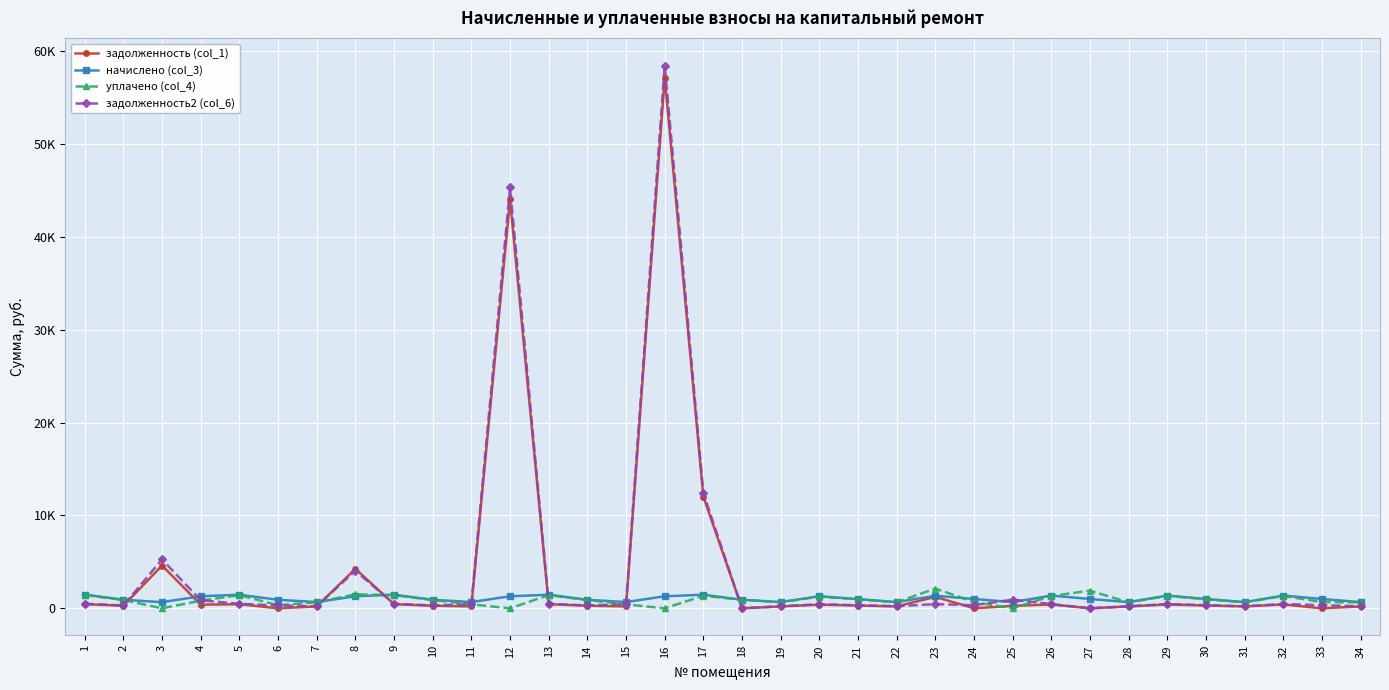

Reading left to right, list all the values displayed in this chart.

задолженность (col_1): 445.6	278.4	4602.6	392.5	442.2	0.0	203.1	4244.7	442.2	277.7	203.1	44018.4	442.2	277.7	203.1	57142.5	12026.7	0.0	203.1	392.3	301.0	202.5	1230.1	0.0	262.0	414.9	0.0	201.1	414.9	303.7	201.1	414.9	0.0	201.1
начислено (col_3): 1473.2	920.4	660.6	1297.0	1462.1	918.2	671.6	1297.0	1462.1	918.2	671.6	1297.0	1462.1	918.2	671.6	1297.0	1462.1	918.2	671.6	1297.0	995.3	669.4	1354.2	1004.1	665.0	1371.8	1004.1	665.0	1371.8	1004.1	665.0	1371.8	1004.1	665.0
уплачено (col_4): 1428.6	892.0	0.0	824.6	1417.0	334.4	650.9	1500.0	1417.0	889.9	427.0	0.0	1417.0	889.9	427.0	0.0	1350.0	918.2	650.9	1256.9	964.6	648.7	2131.6	669.4	0.0	1329.5	1900.0	644.5	1329.5	973.1	644.5	1329.5	669.4	644.5
задолженность2 (col_6): 490.1	306.8	5263.2	865.2	487.4	306.1	223.9	4041.7	487.4	306.1	447.8	45315.4	487.4	306.1	447.7	58439.5	12395.6	0.0	223.9	432.3	331.8	223.1	451.4	334.7	931.7	457.3	0.0	221.7	457.3	334.7	221.7	457.3	334.7	221.7